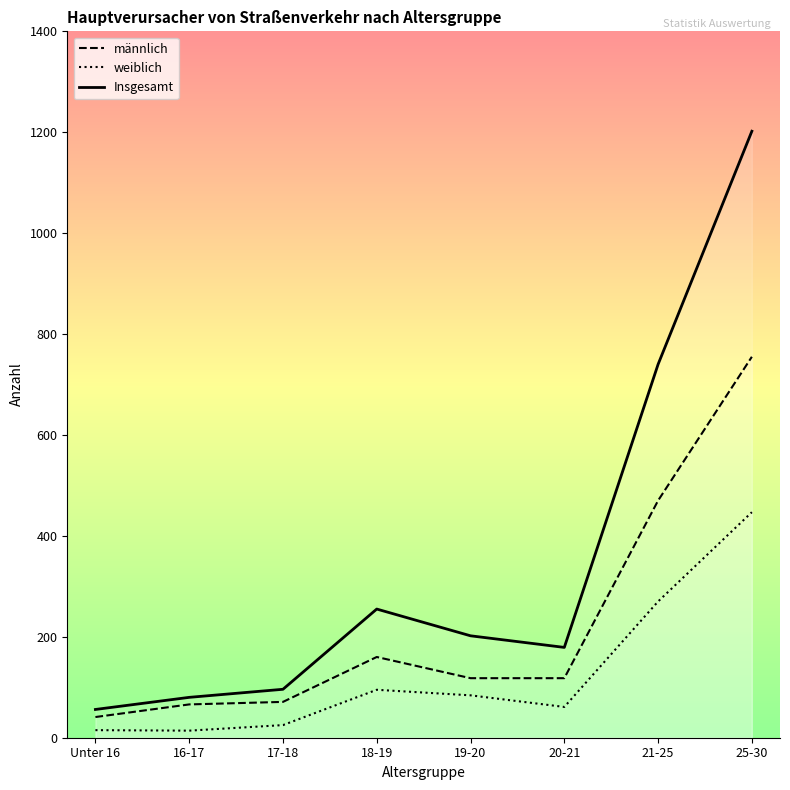

Is this an area chart (filled region under the line)?

No